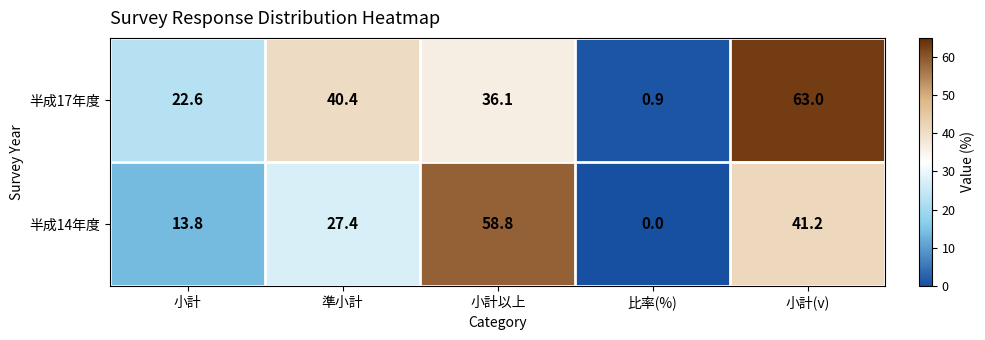

How many distinct data groups are displayed?

2